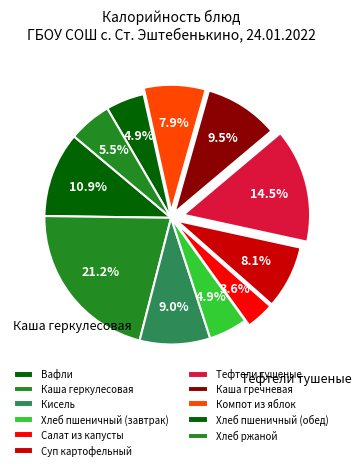

What percentage is the Суп картофельный slice, to the nearest percent?

8%